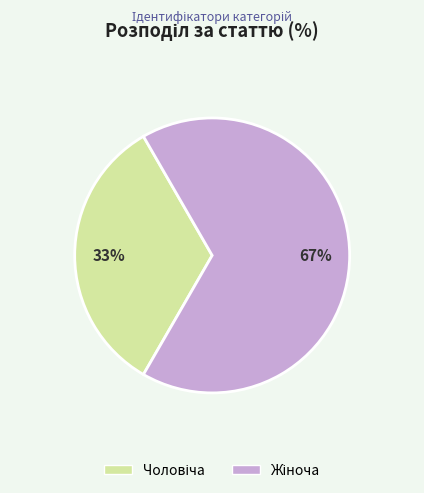

Count the number of slices in the pie.

2